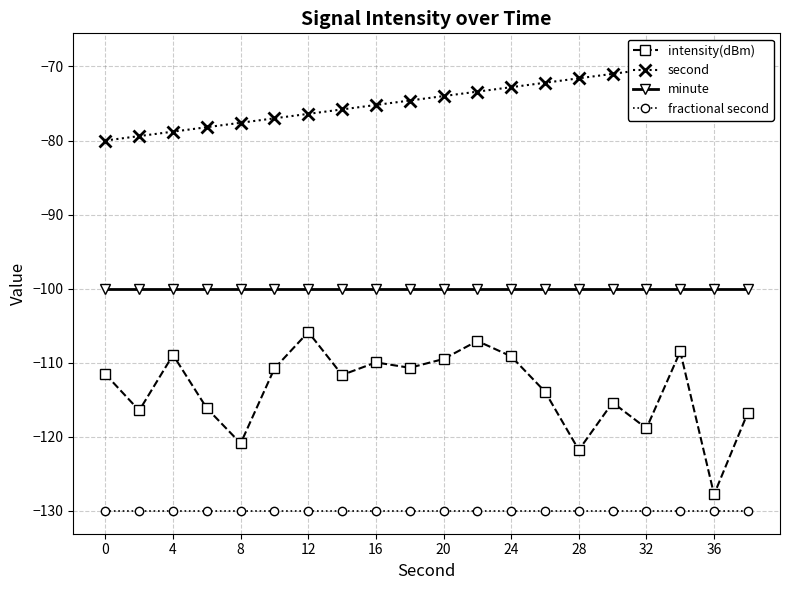

True or false: fractional second and intensity(dBm) intersect in this chart.

False